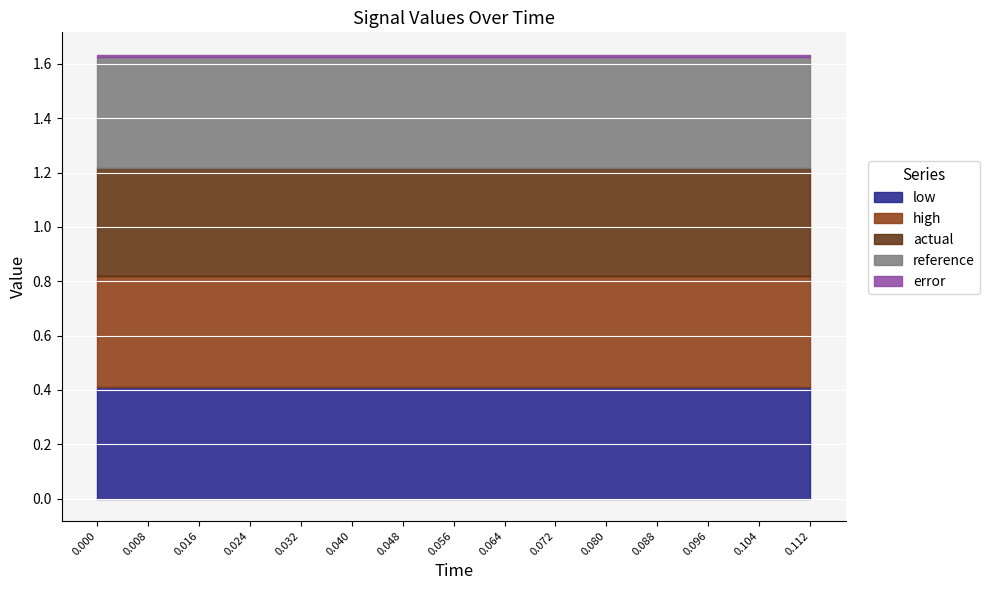

True or false: high has more than 0 points higher than both neighbors.

False